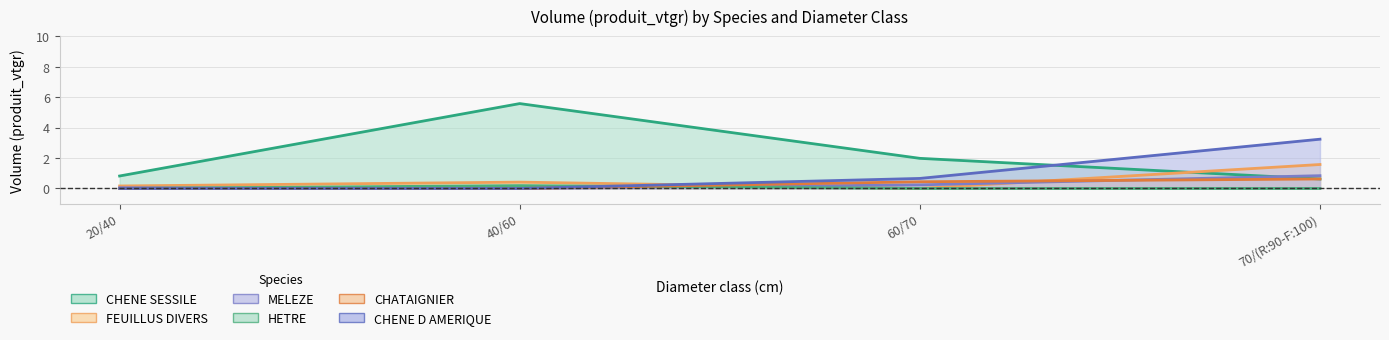

Is it true that MELEZE equals 0.1 at 20/40?

False